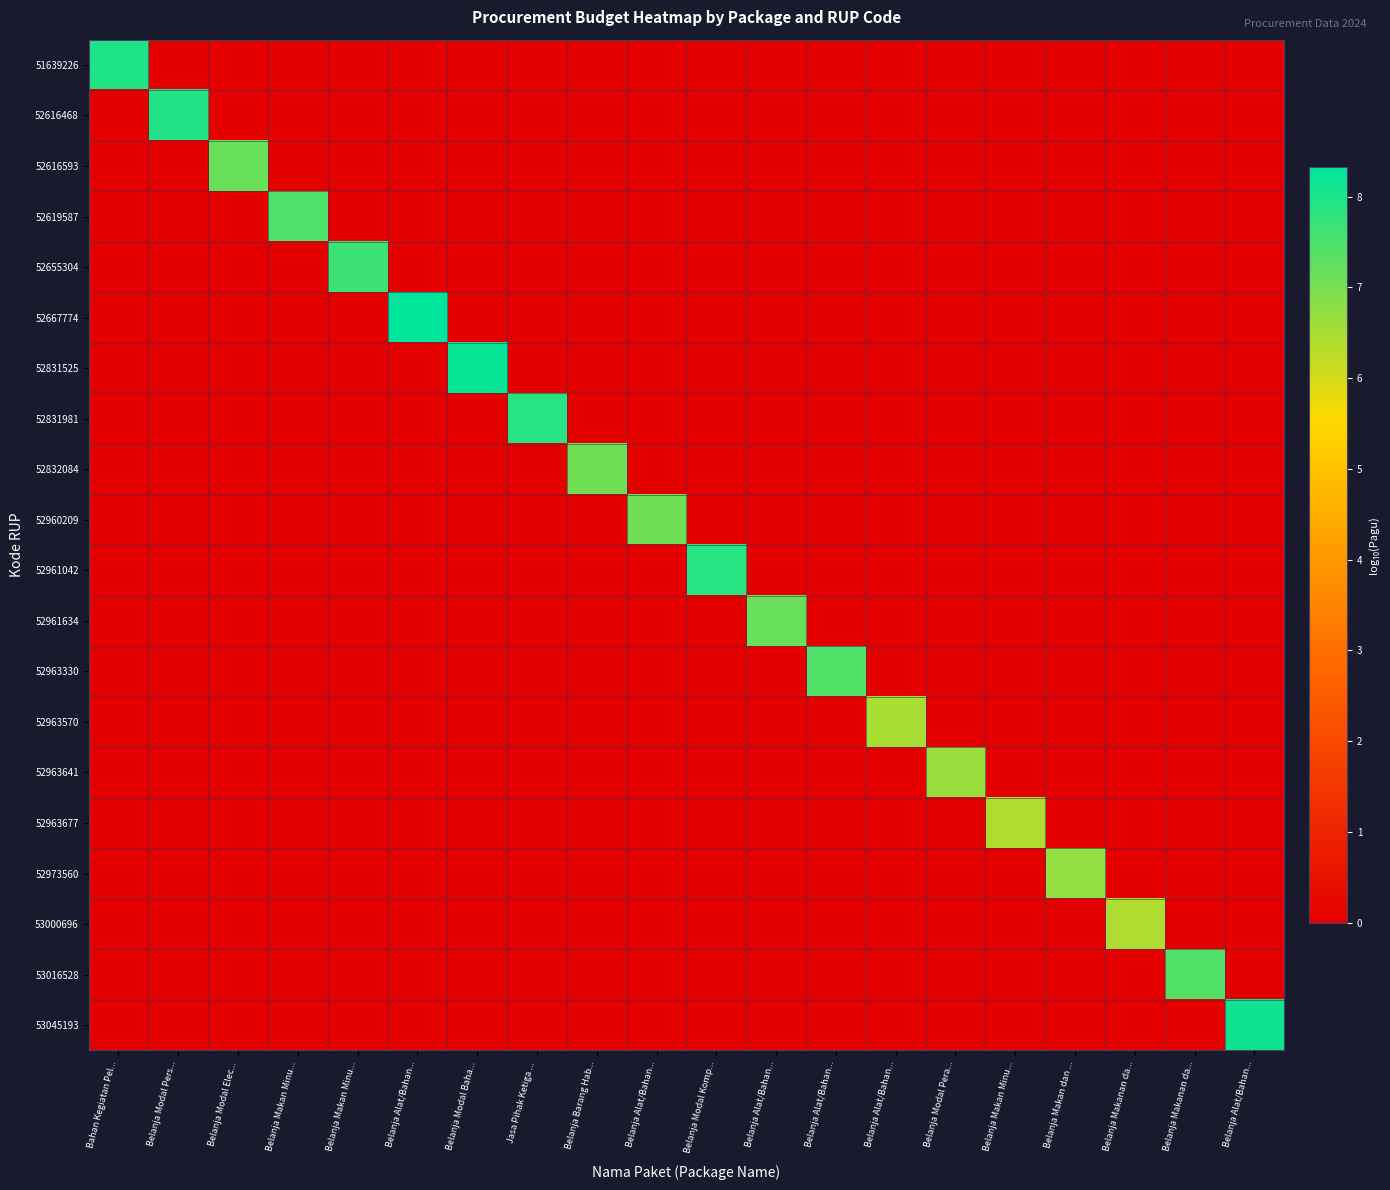

What is the total value across all series at Belanja Makan dan ...?

6.7